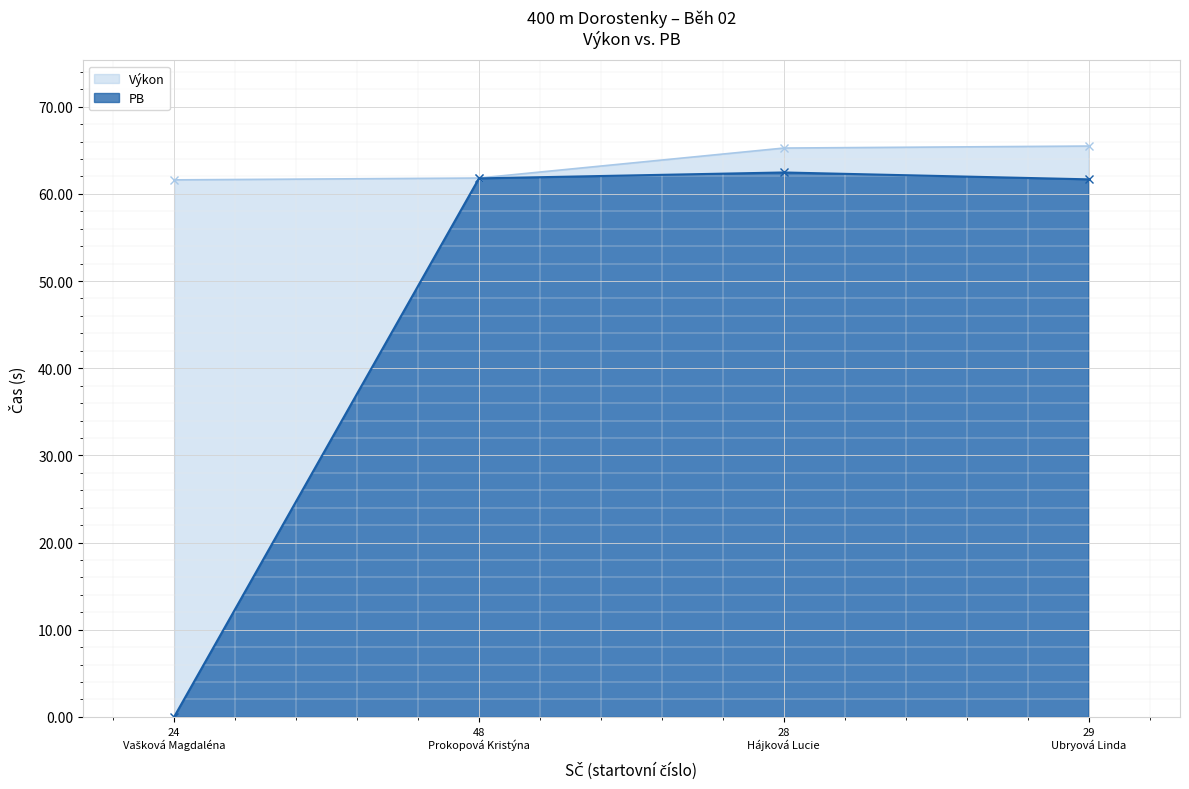

True or false: PB has more than 2 interior local peaks.

False